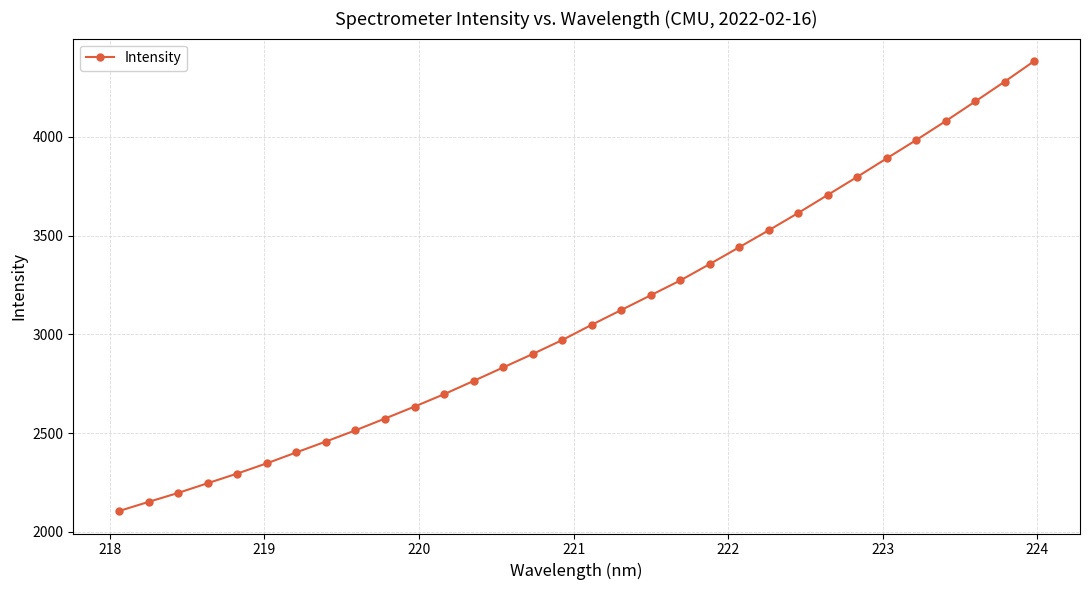

What is the minimum value shown in the chart?

2105.0